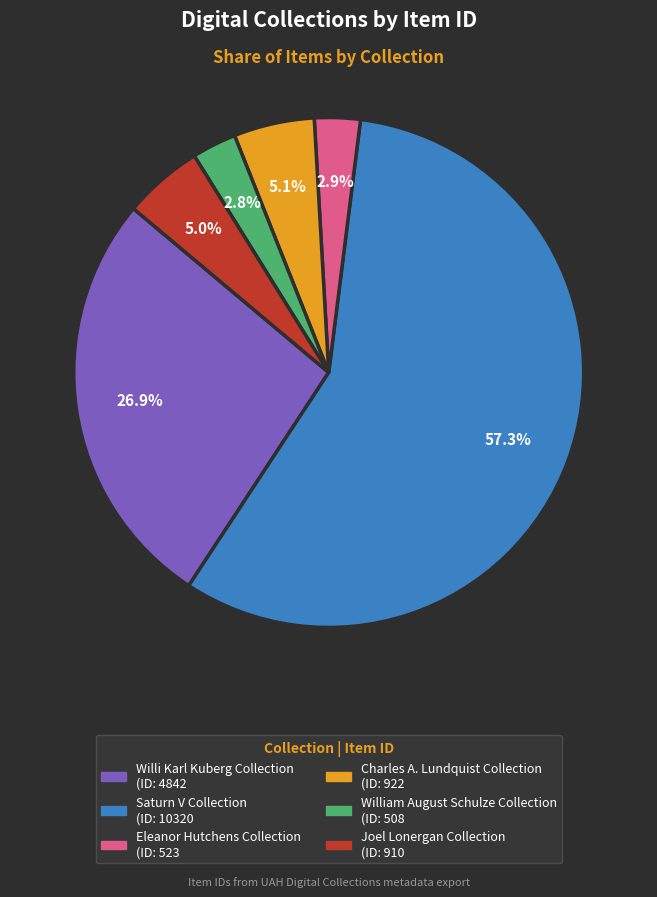

What percentage do Joel Lonergan Collection and Saturn V Collection together represent?

62.3%